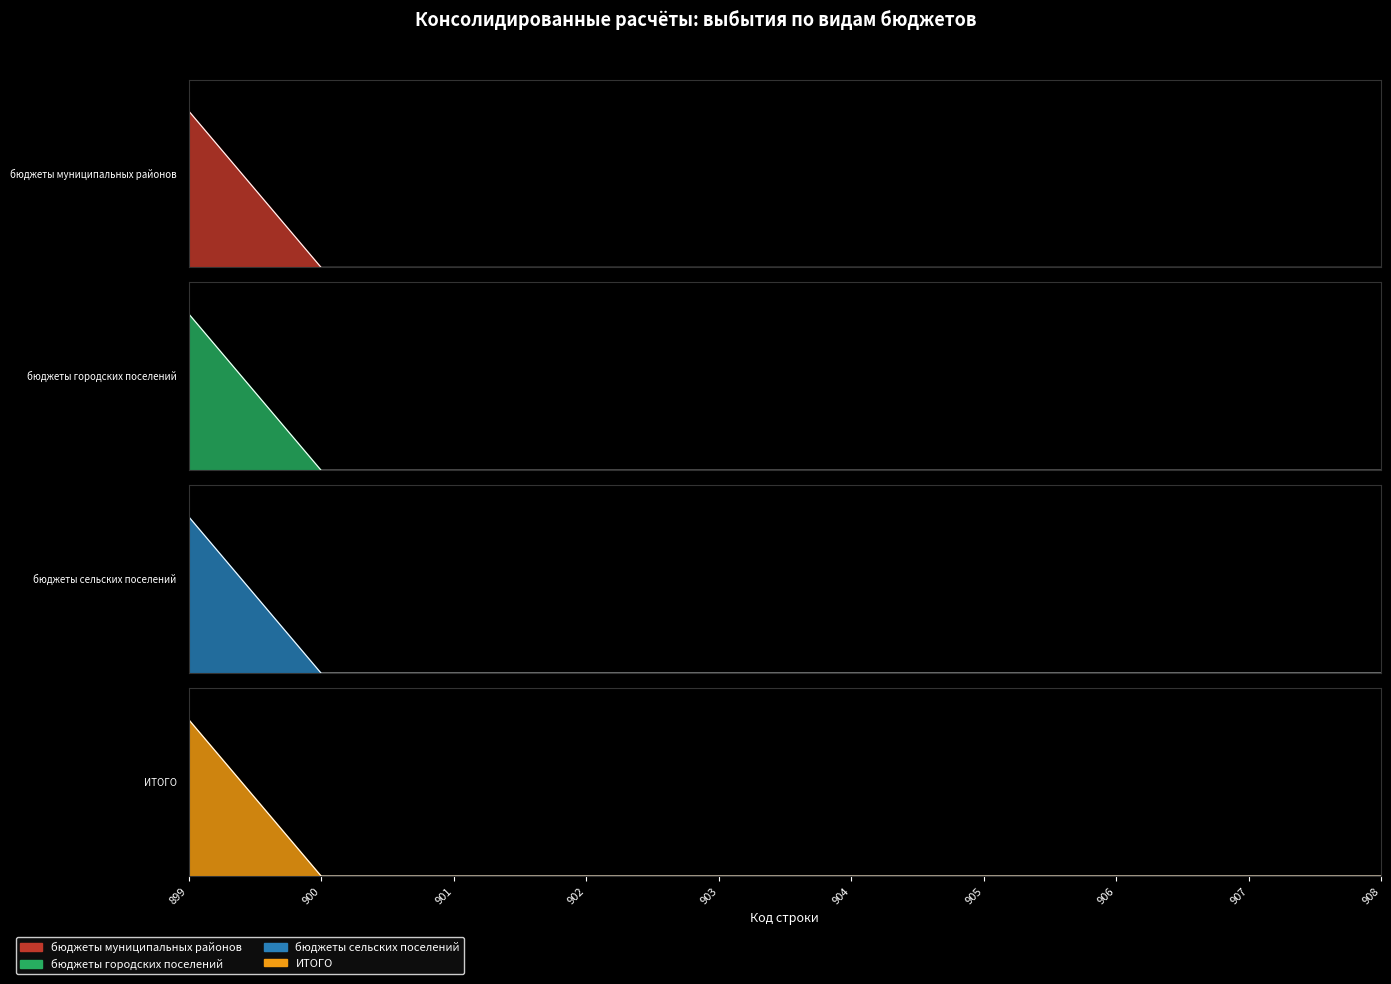

Count the number of categories in the chart.

10